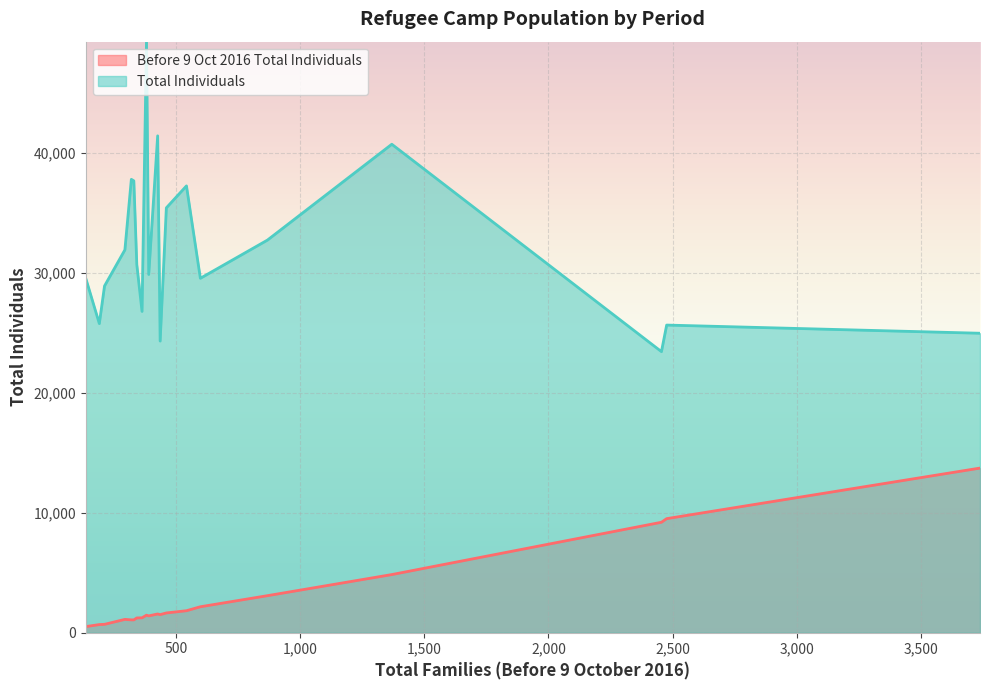

Which series has the largest total across all categories?

Total Individuals